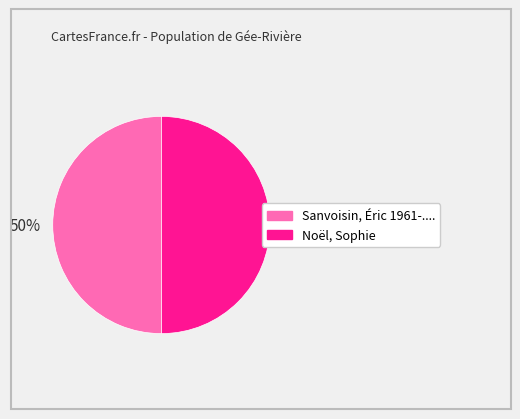

To the nearest percent, what portion does Sanvoisin, Éric 1961-.... represent?

50%